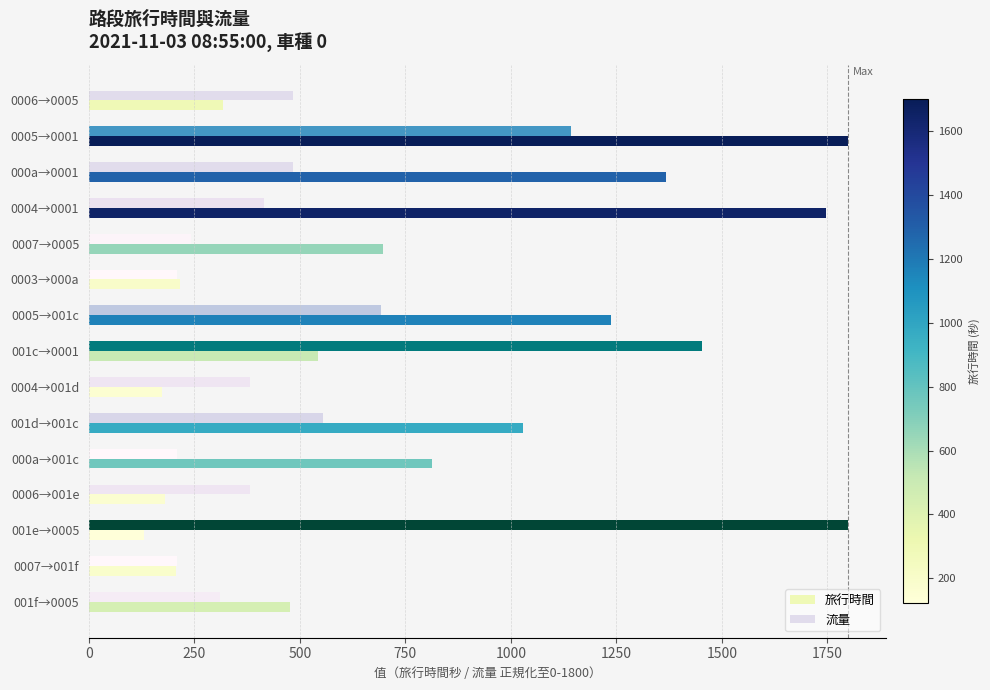

Rank the series by their average value, from lowest to highest.

流量, 旅行時間